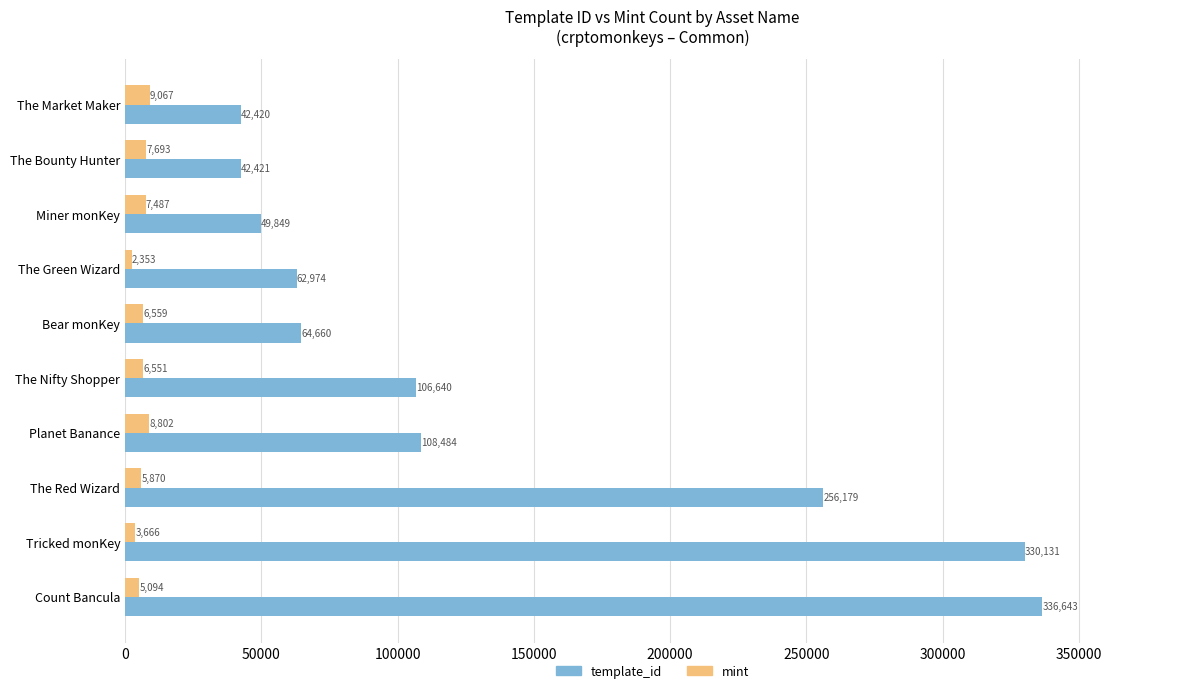

At which category does the chart reach its minimum across all series?

The Green Wizard